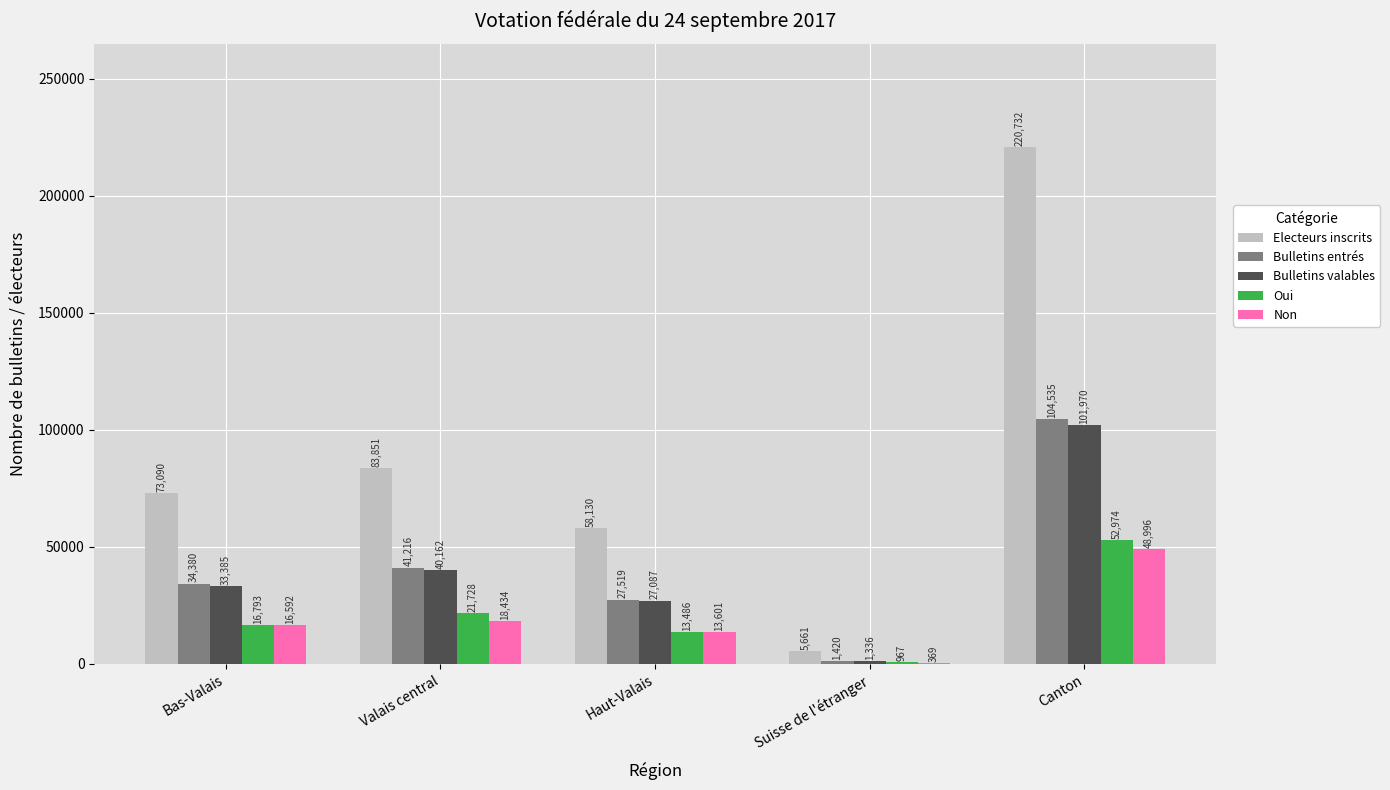

What is the maximum value for Non?

48996